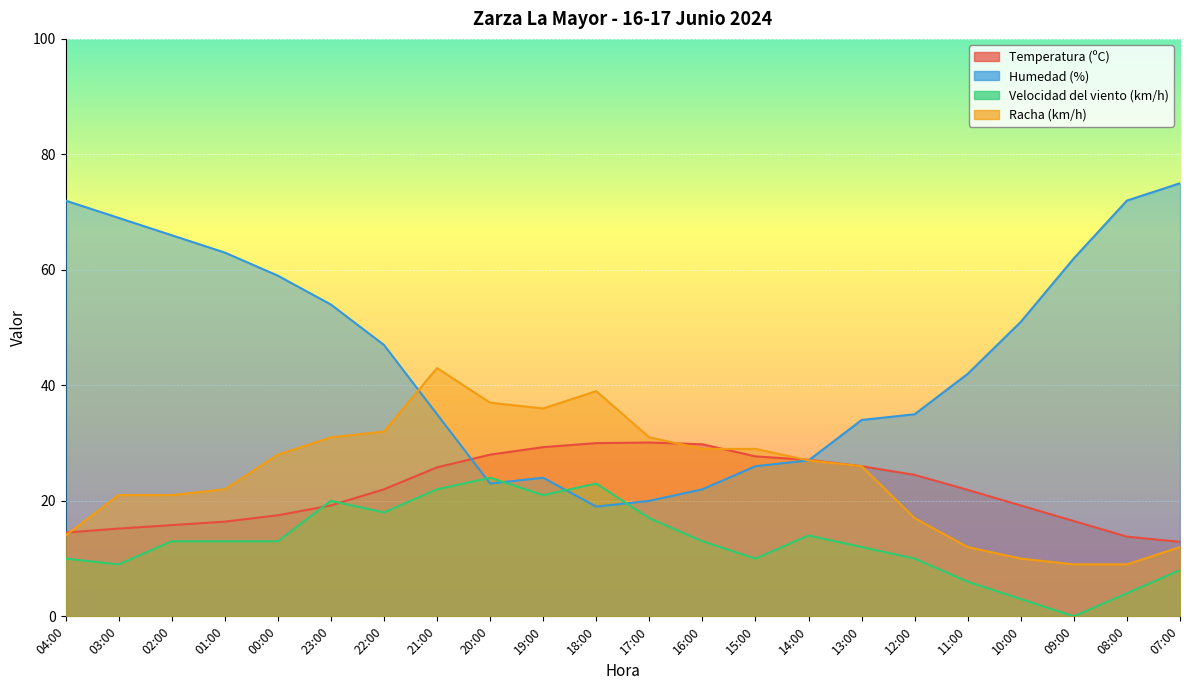

Is the value of Humedad (%) at 19:00 greater than the value of Velocidad del viento (km/h) at 08:00?

Yes